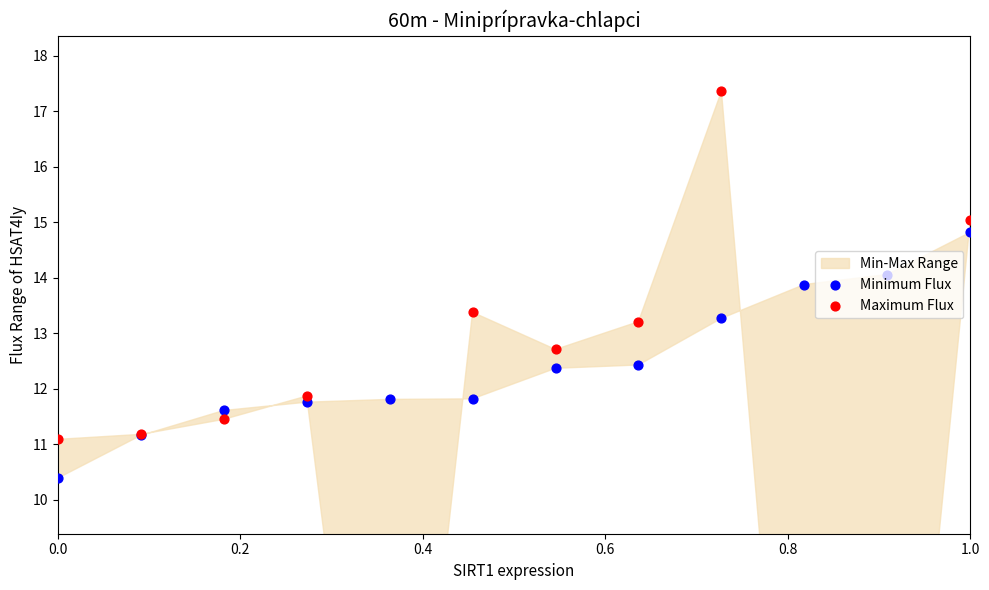

At how many categories does at least one series exceed 10?

12